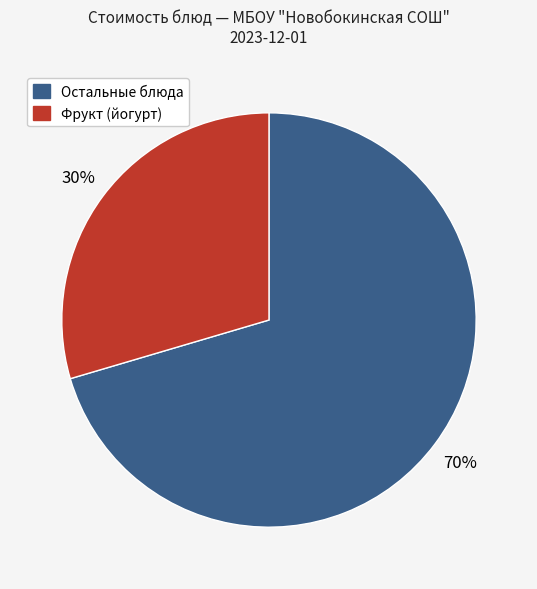

Does any single category account for the majority?

Yes